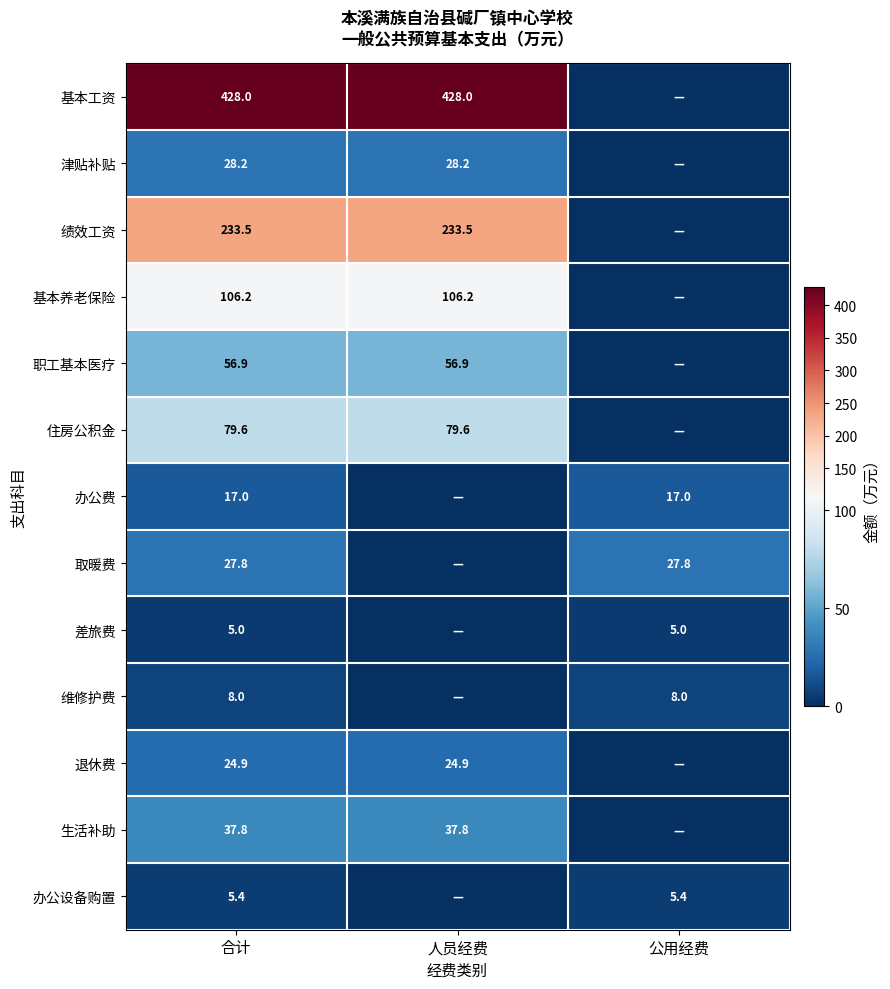

True or false: 住房公积金 has a value of 106.9 at 合计.

False